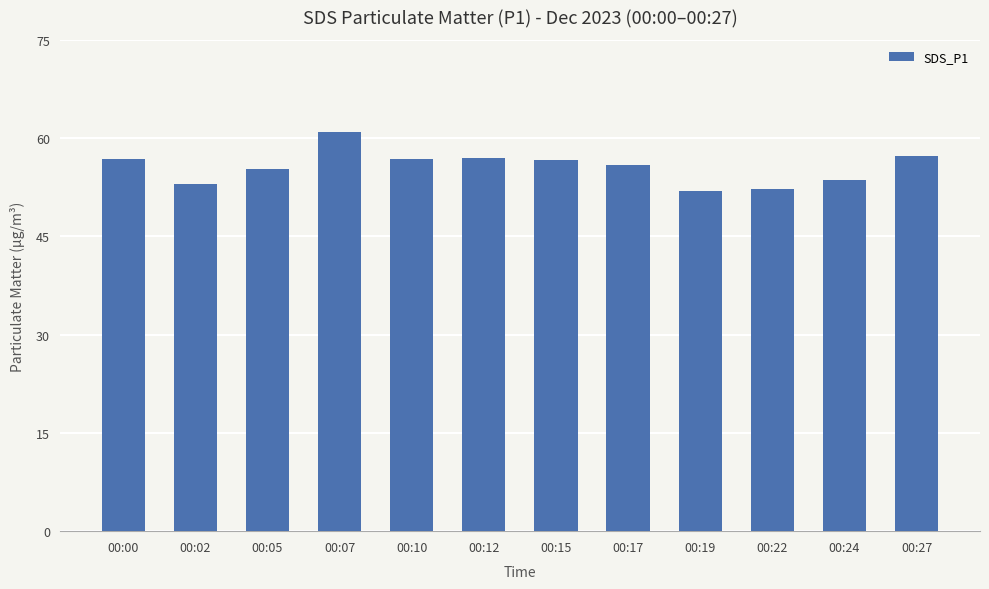

Which category has the highest value across all series?

00:07